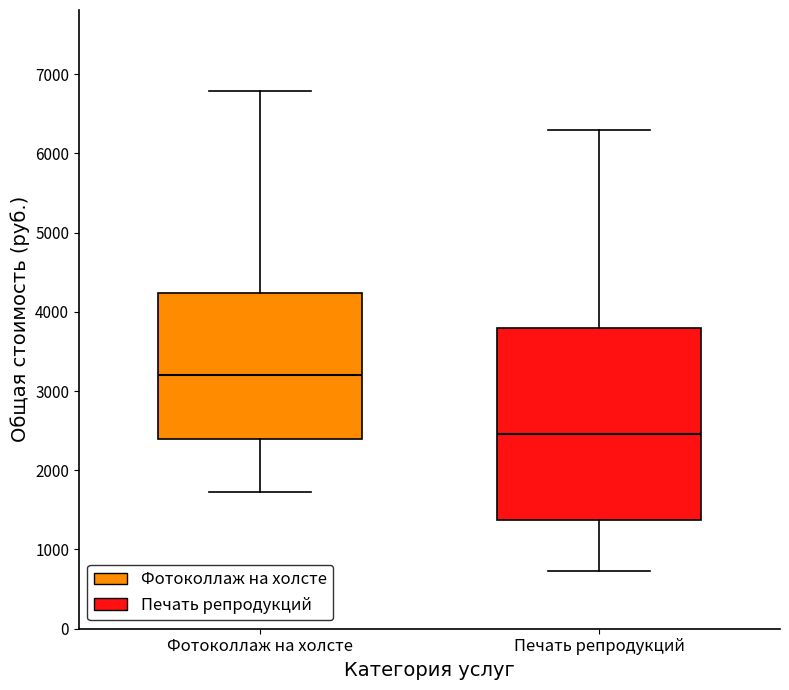

Which box is the tallest, from its lower edge to its upper edge?

Печать репродукций